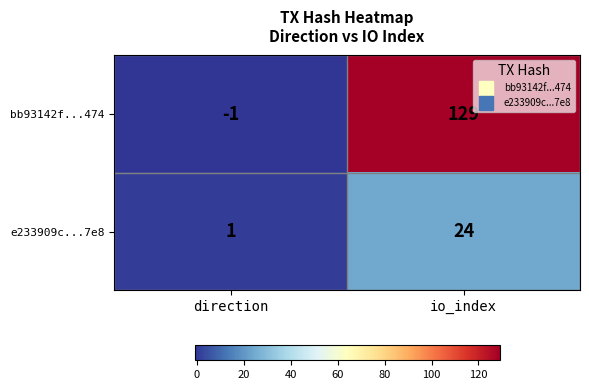

Rank the categories by bb93142f...474 value from highest to lowest.

io_index, direction